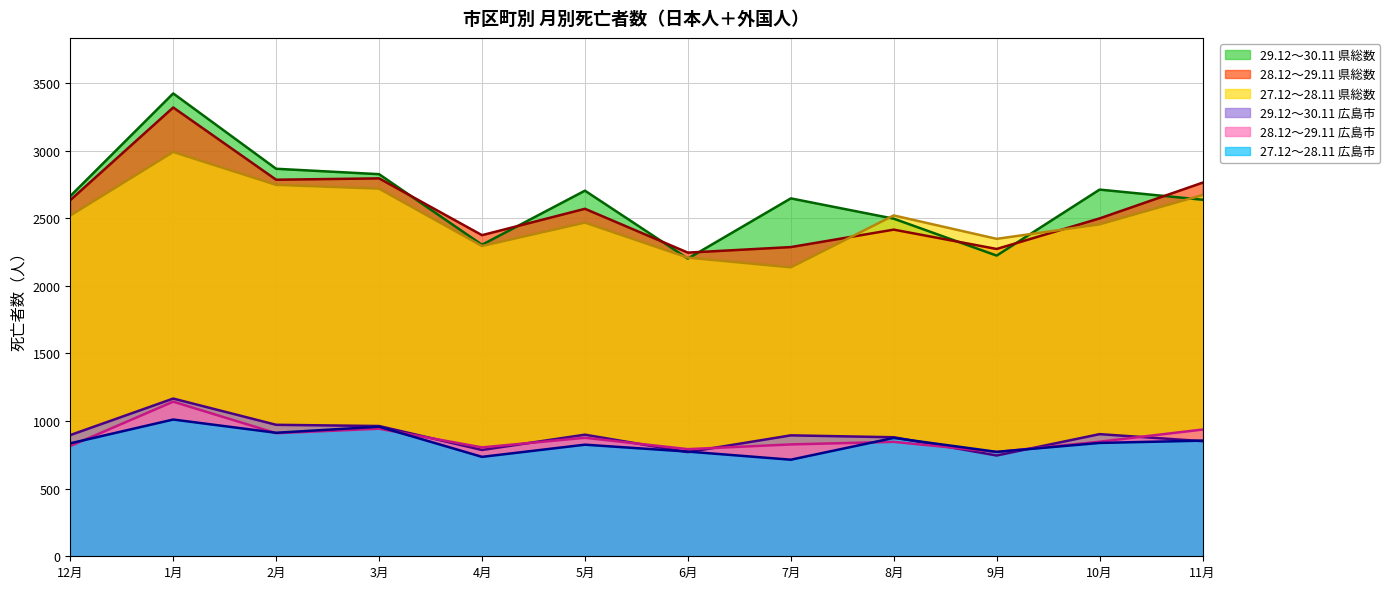

The value of 29.12～30.11 広島市 at 6月 is 770. True or false?

True